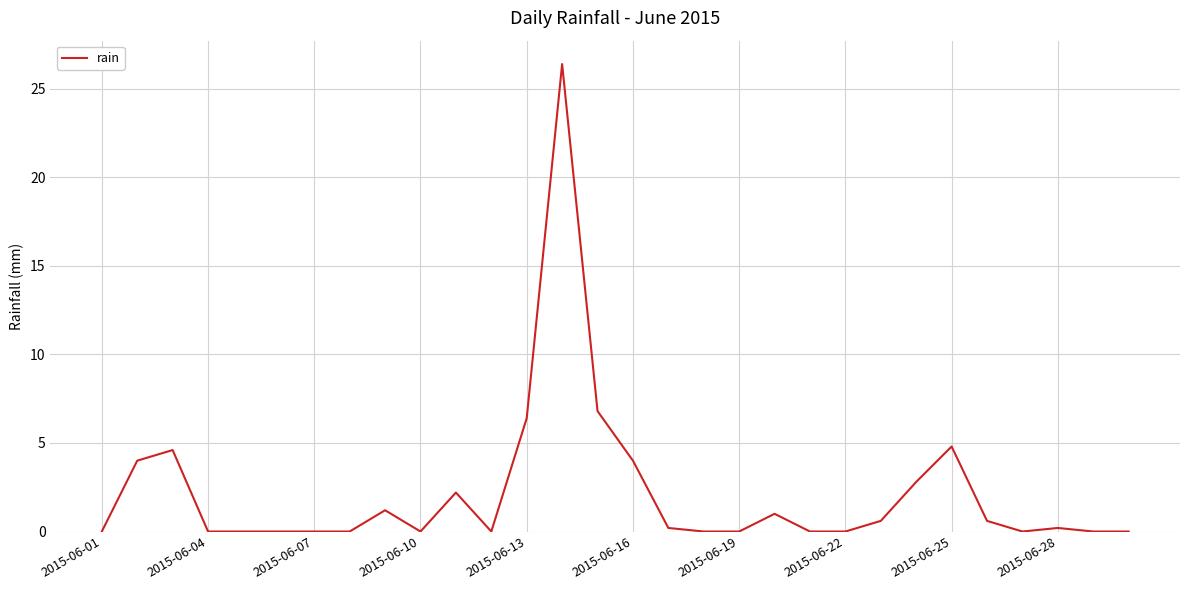

What is the greatest value displayed?

26.4